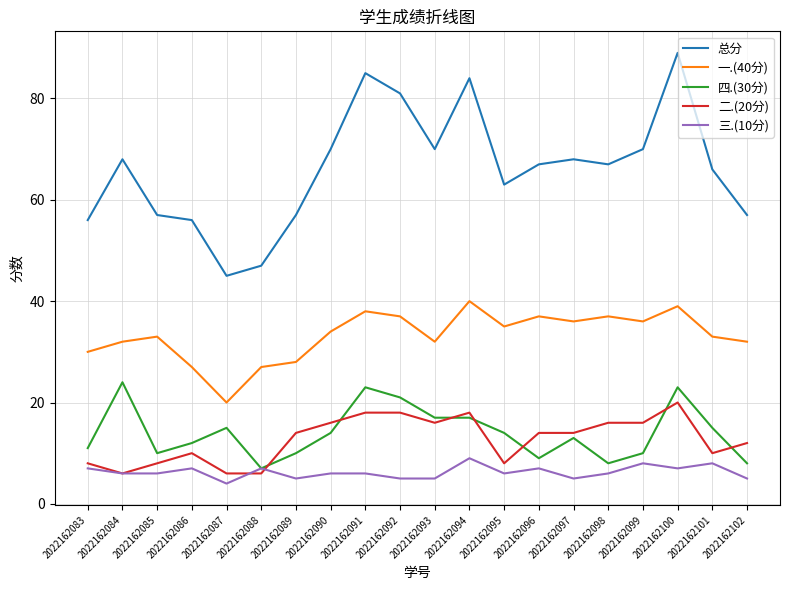

True or false: 三.(10分) and 一.(40分) intersect in this chart.

False